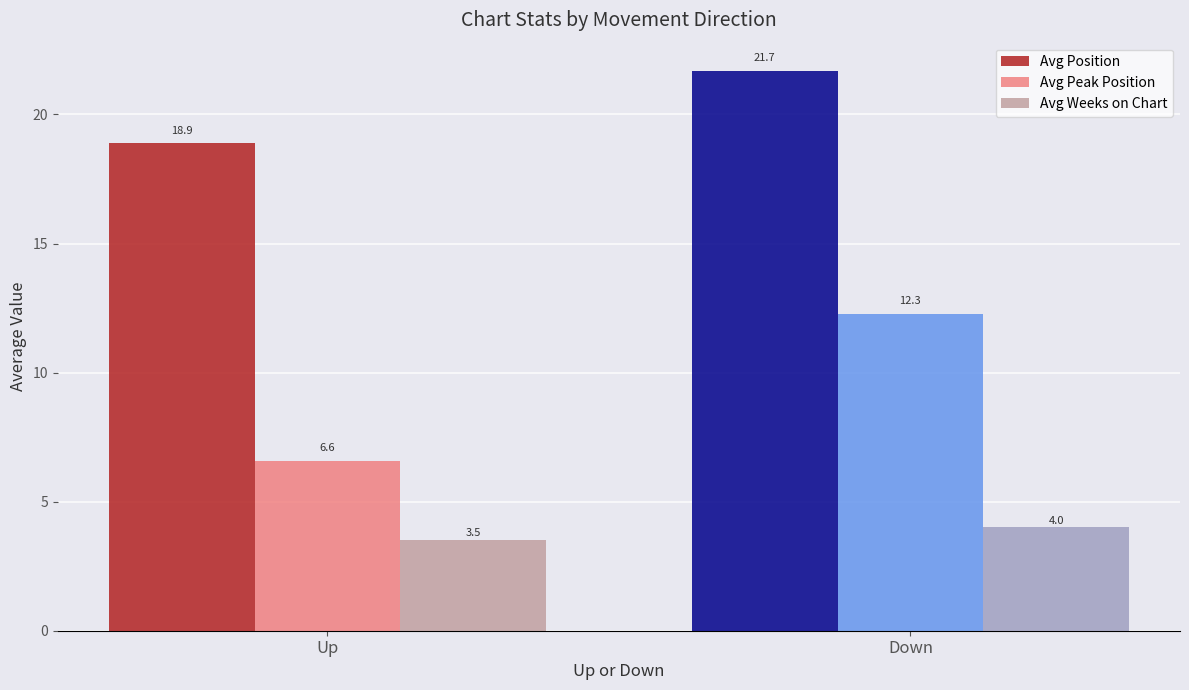

How many bars are there in total?

6